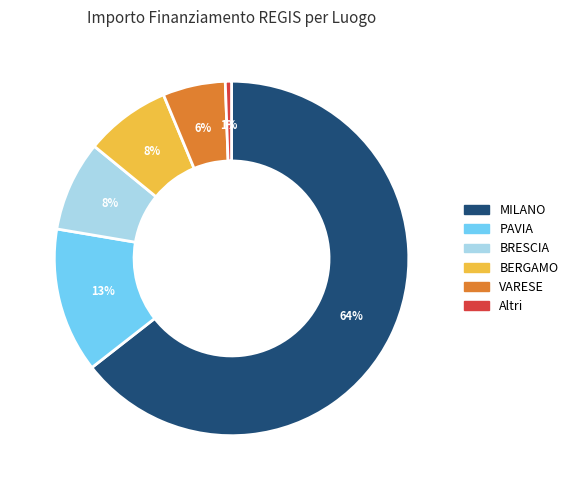

To the nearest percent, what is the average slice percentage?

17%